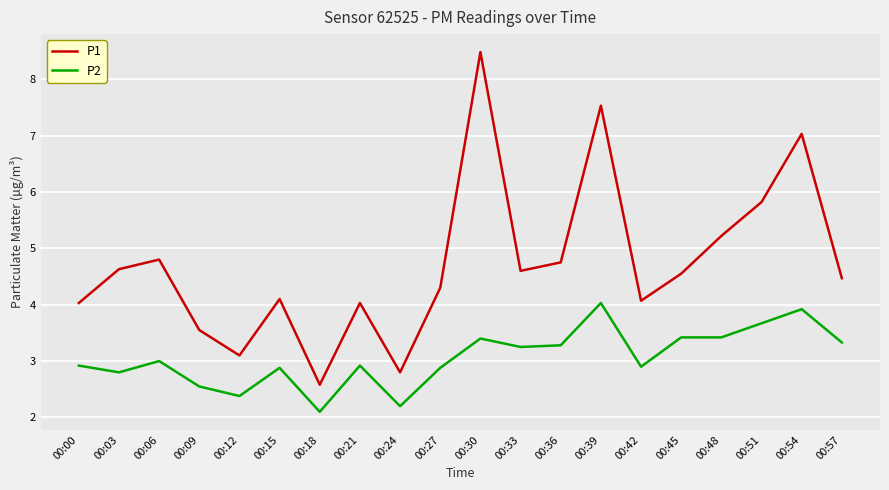

True or false: P2 and P1 cross at least once.

False